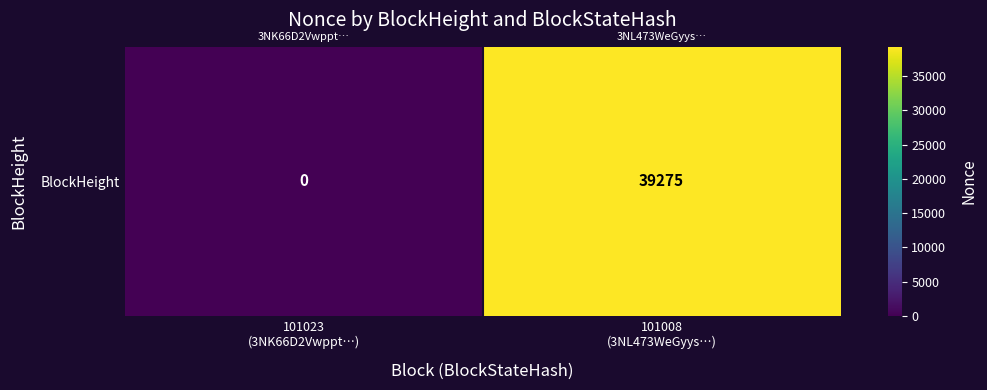

Rank the categories by value from lowest to highest.

101023
(3NK66D2Vwppt…), 101008
(3NL473WeGyys…)